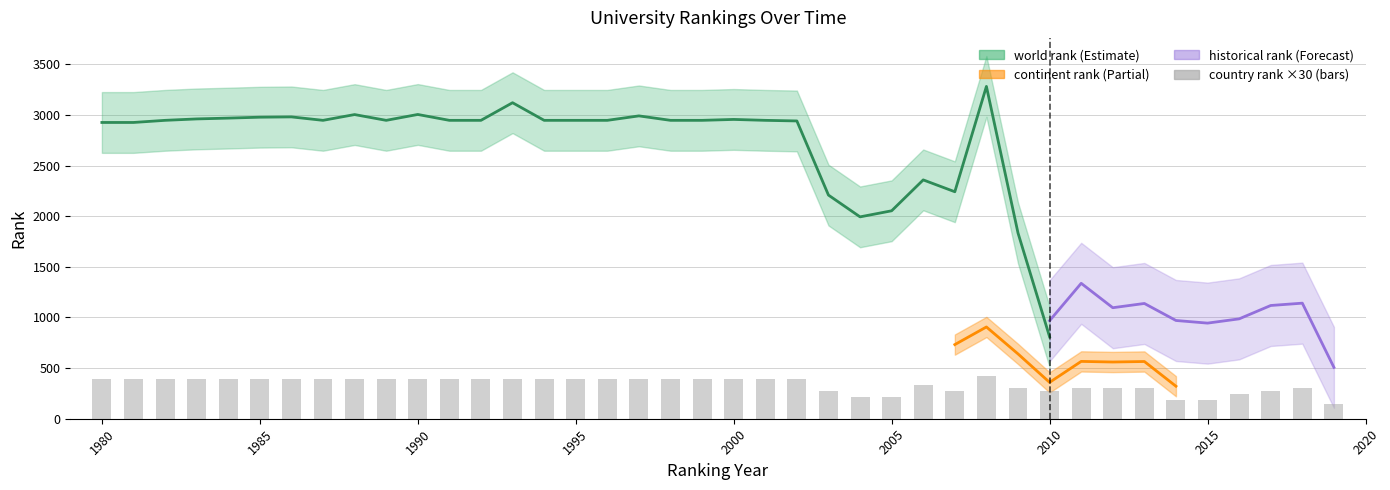

Is the value of historical rank at 1991 greater than the value of world rank at 1983?

No